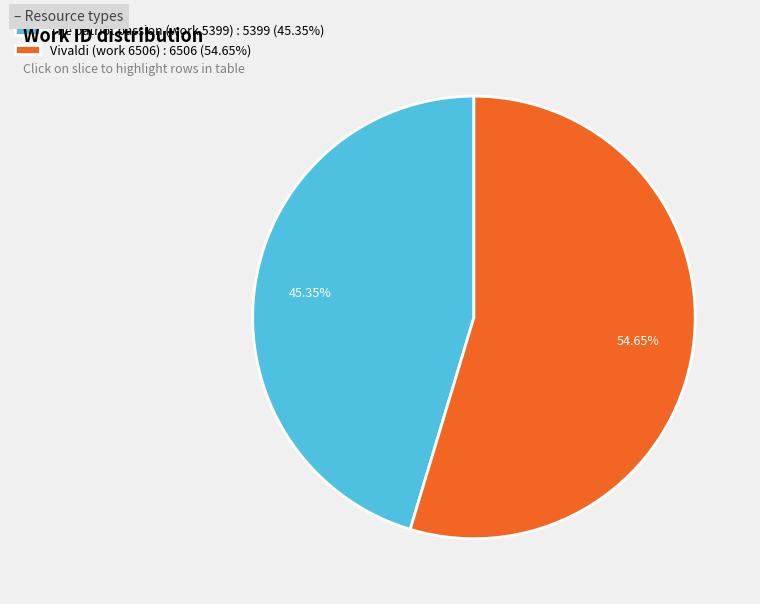

What is the majority slice?

Vivaldi (work 6506)